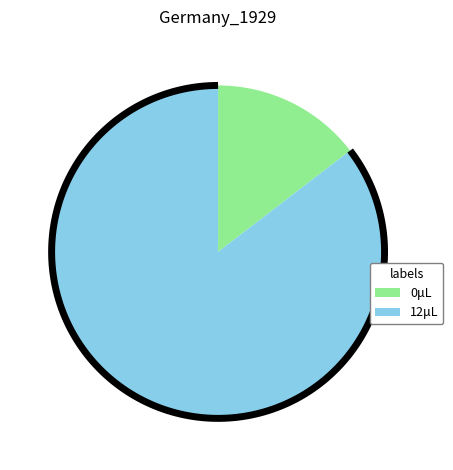

Does 5 represent more than half of the total?

No